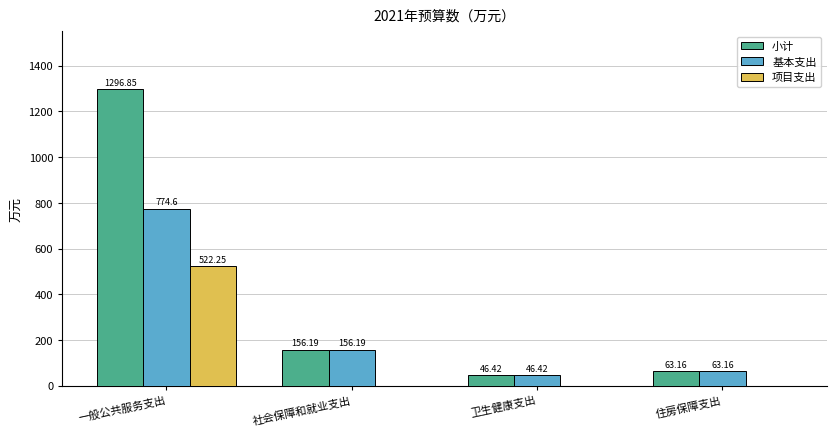

Which label corresponds to the largest value in the chart?

一般公共服务支出